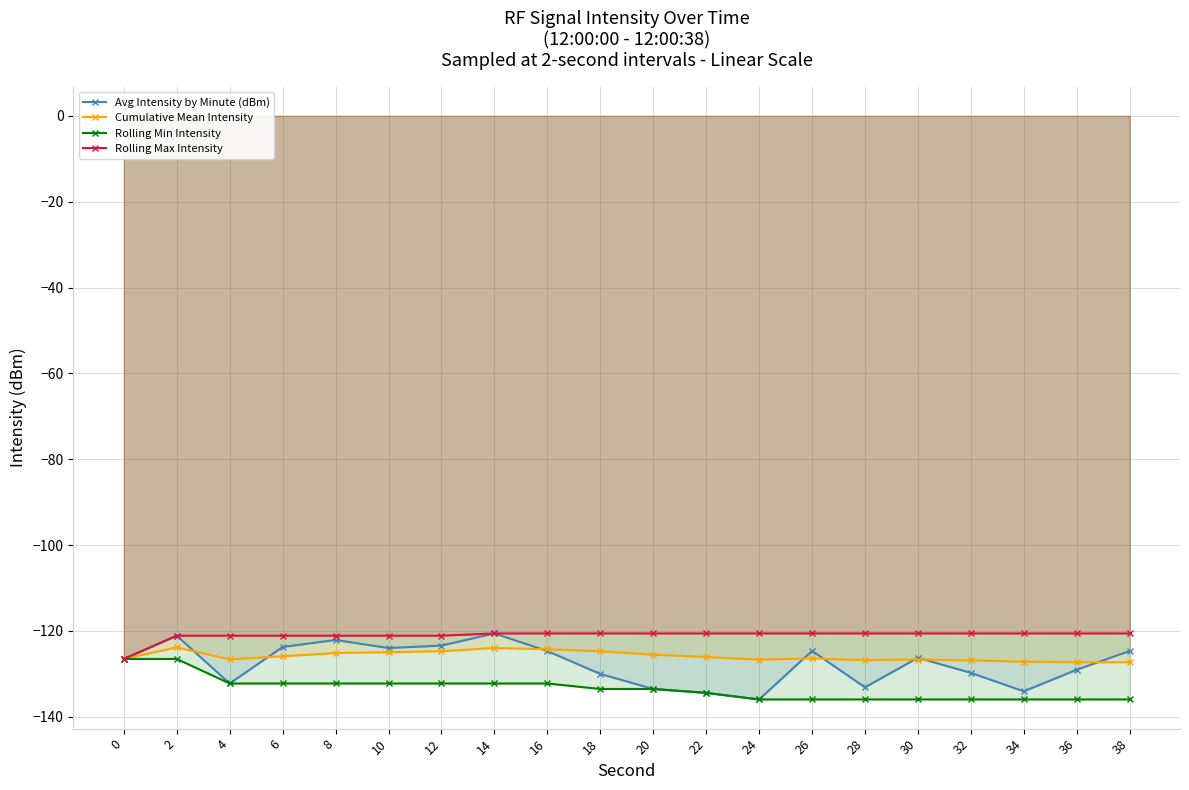

Reading left to right, transcribe all the data shown in this chart.

Avg Intensity by Minute (dBm): -126.6	-121.1	-132.3	-123.8	-122.1	-124.0	-123.4	-120.6	-124.7	-130.0	-133.5	-134.5	-136.0	-124.7	-133.2	-126.3	-129.8	-134.1	-129.1	-124.7
Cumulative Mean Intensity: -126.6	-123.8	-126.6	-125.9	-125.2	-125.0	-124.8	-124.0	-124.3	-124.8	-125.6	-126.1	-126.7	-126.4	-126.8	-126.7	-126.9	-127.2	-127.3	-127.3
Rolling Min Intensity: -126.6	-126.6	-132.3	-132.3	-132.3	-132.3	-132.3	-132.3	-132.3	-133.5	-133.5	-134.5	-136.0	-136.0	-136.0	-136.0	-136.0	-136.0	-136.0	-136.0
Rolling Max Intensity: -126.6	-121.1	-121.1	-121.1	-121.1	-121.1	-121.1	-120.6	-120.6	-120.6	-120.6	-120.6	-120.6	-120.6	-120.6	-120.6	-120.6	-120.6	-120.6	-120.6